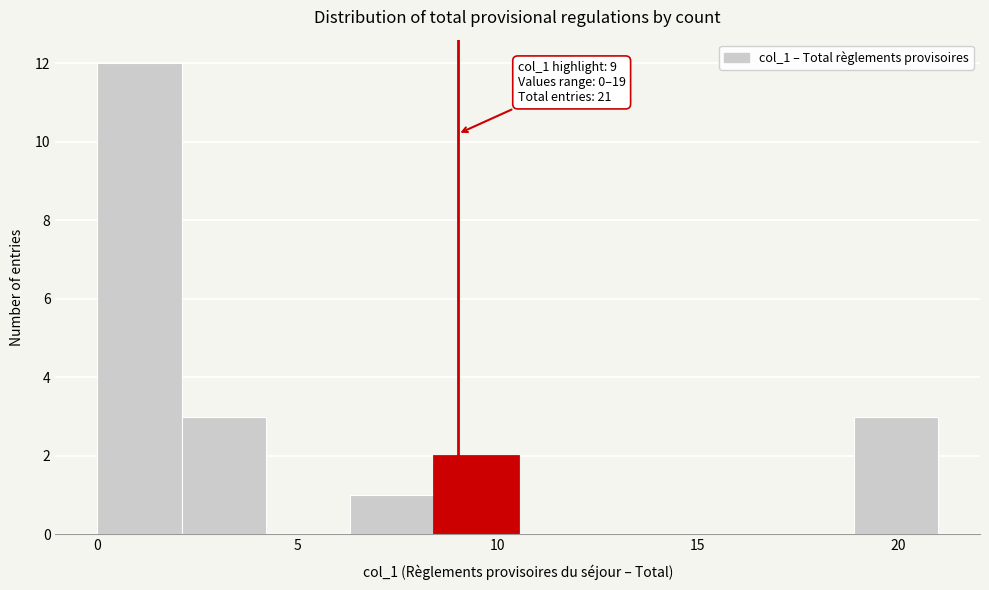

Which range on the x-axis has the tallest bar?

0.0 to 2.1